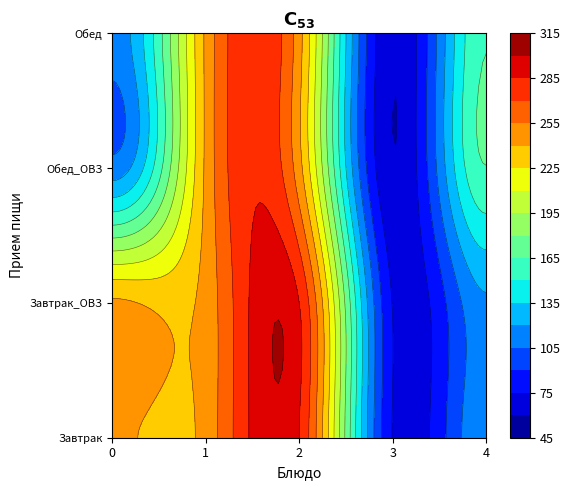

List the series in order of their peak value, highest first.

Завтрак, Завтрак_ОВЗ, Обед_ОВЗ, Обед